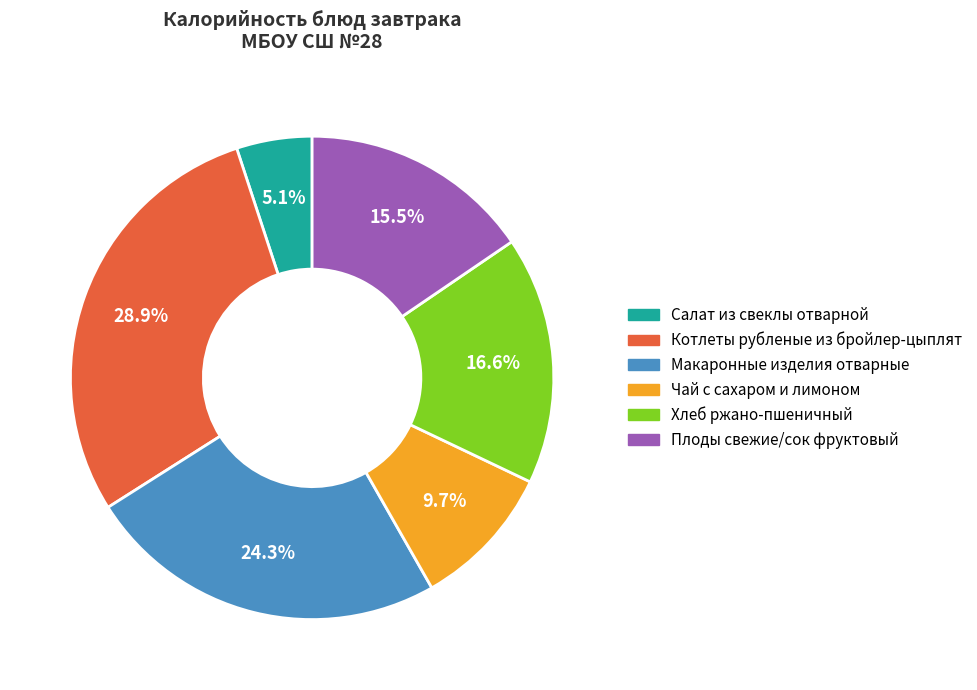

Rank the categories by value from highest to lowest.

Котлеты рубленые из бройлер-цыплят, Макаронные изделия отварные, Хлеб ржано-пшеничный, Плоды свежие/сок фруктовый, Чай с сахаром и лимоном, Салат из свеклы отварной